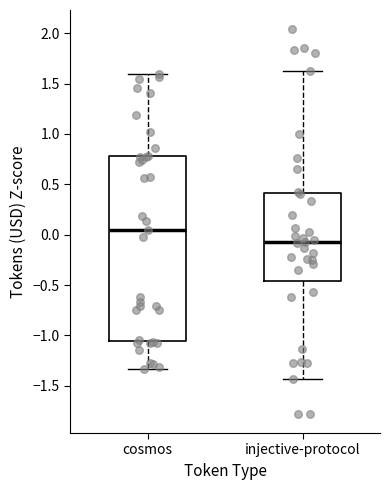

Which box is the tallest, from its lower edge to its upper edge?

cosmos